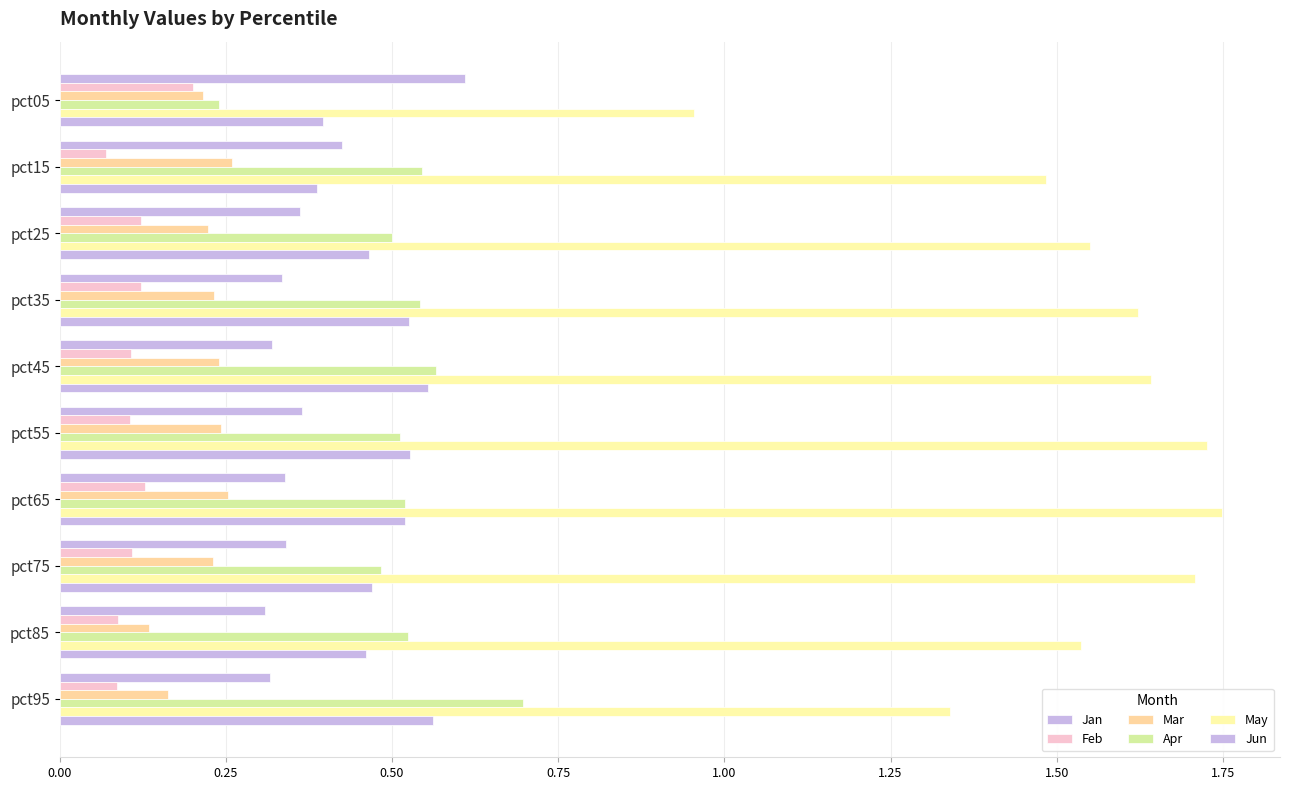

What is the average value of the Apr series?

0.5